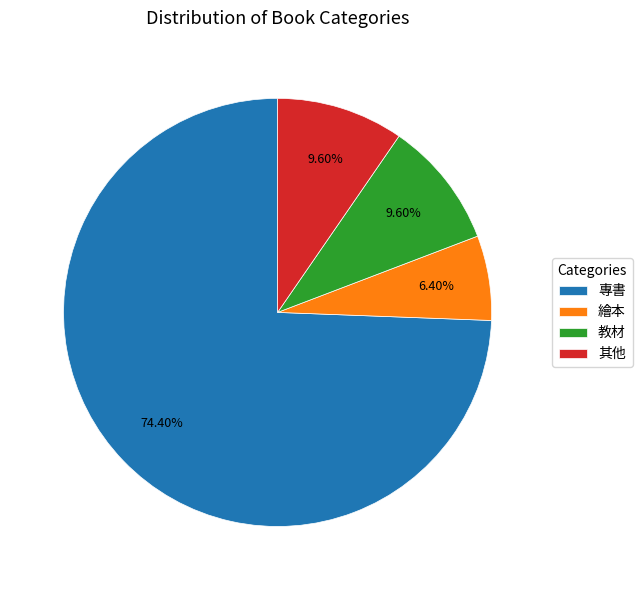

The 專書 slice represents 60% of the pie. True or false?

False